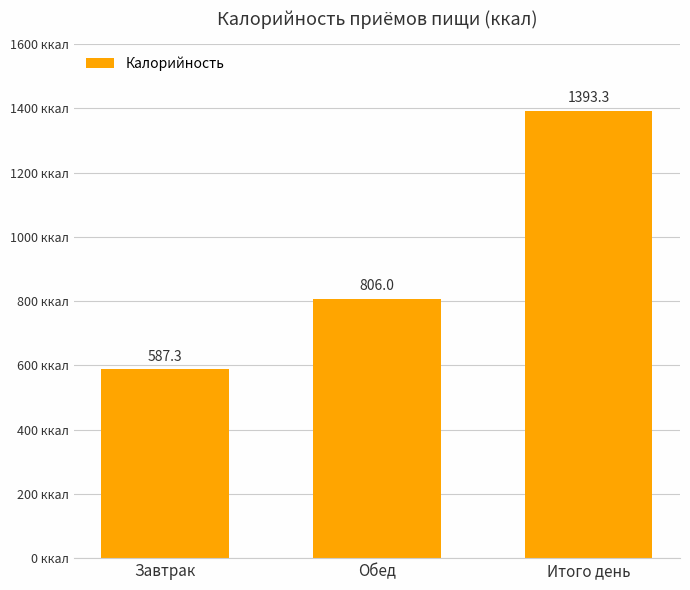

Is it true that the value at Обед is 1175.2?

False